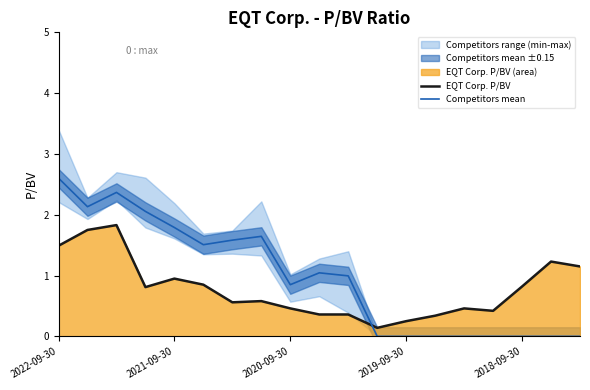

How many data points does each series have?

19